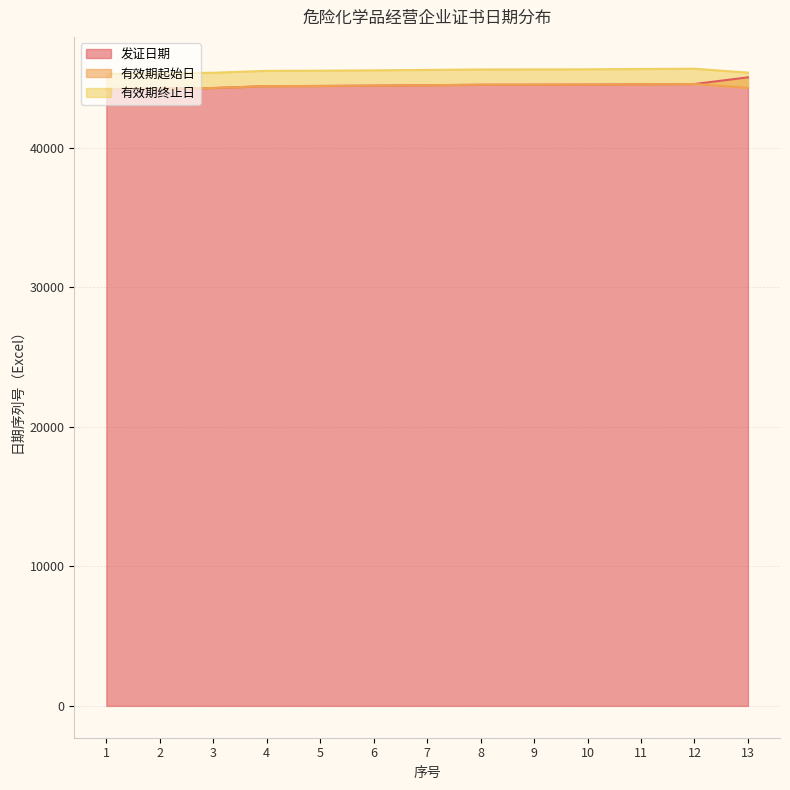

Which series has the largest total across all categories?

有效期终止日